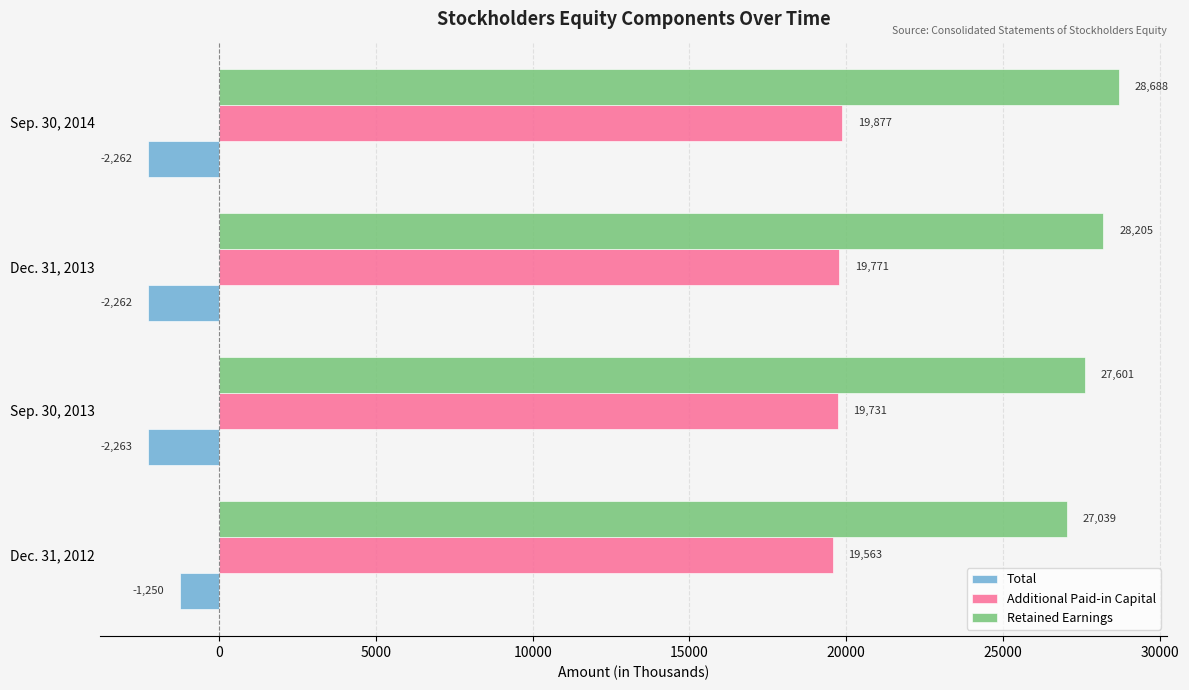

List the labels in order of Retained Earnings value, largest first.

Sep. 30, 2014, Dec. 31, 2013, Sep. 30, 2013, Dec. 31, 2012